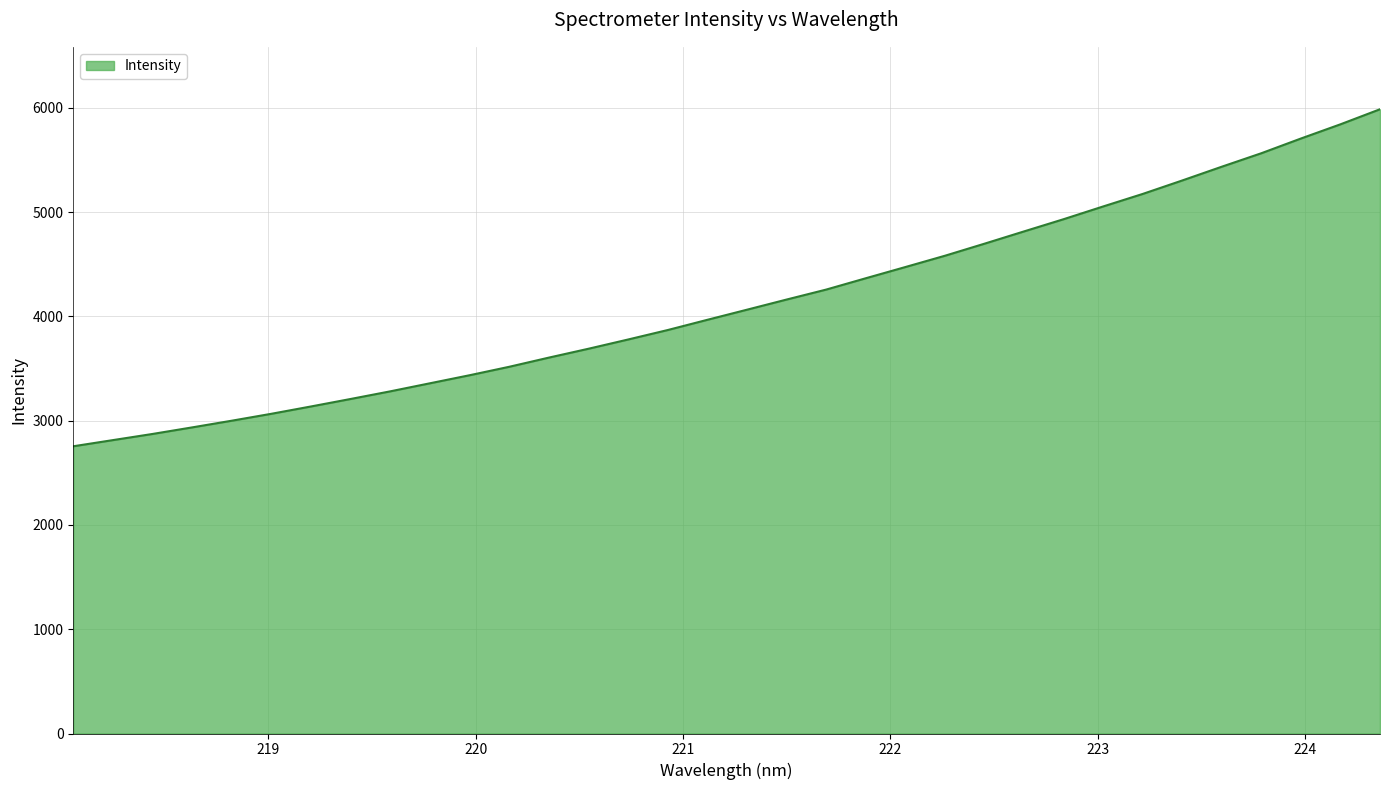

Reading right to left, transcribe all the data shown in this chart.

5986.0	5841.7	5705.4	5564.4	5435.2	5303.2	5174.0	5053.9	4931.6	4814.6	4696.7	4581.1	4472.7	4365.2	4256.6	4161.1	4063.7	3966.9	3868.9	3778.2	3689.6	3604.5	3516.6	3435.6	3358.5	3281.3	3208.1	3136.2	3066.1	2999.6	2935.4	2872.4	2813.4	2754.3